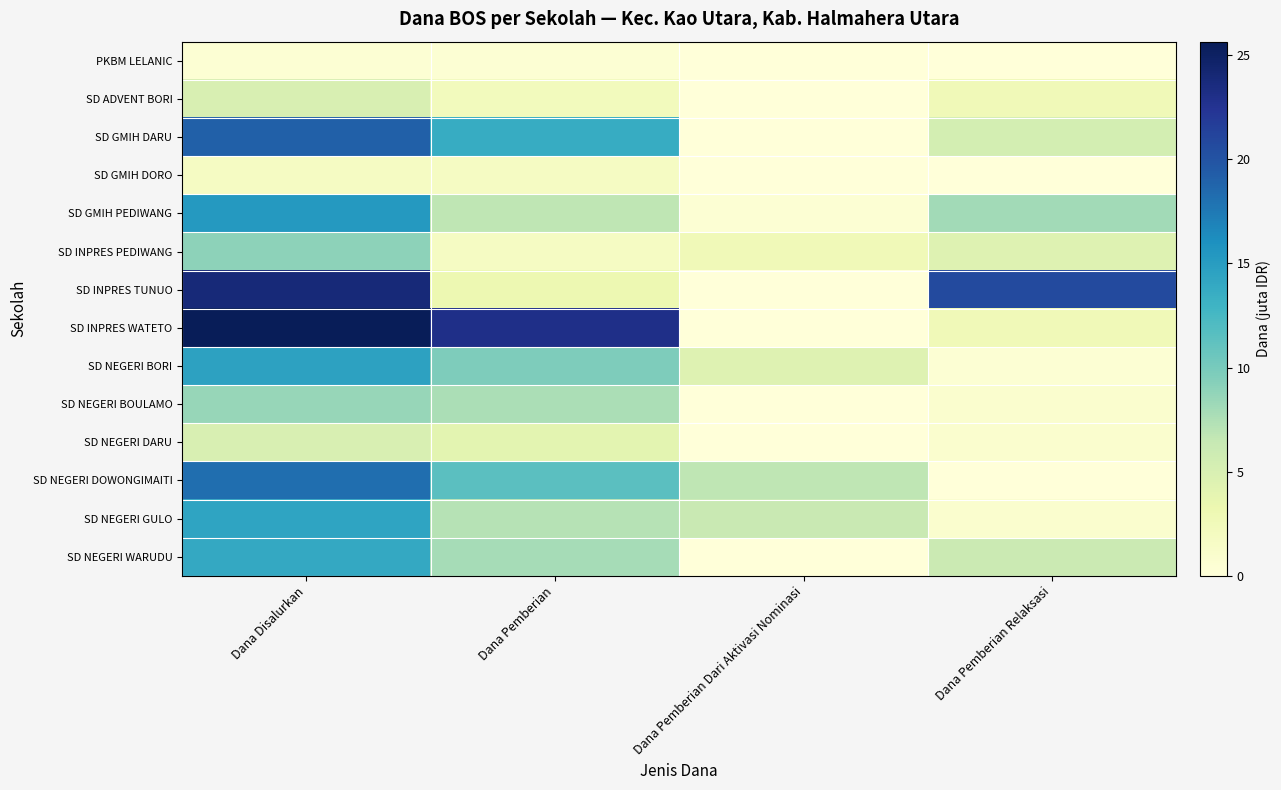

Which series changed the most between Dana Disalurkan and Dana Pemberian Dari Aktivasi Nominasi?

SD INPRES WATETO